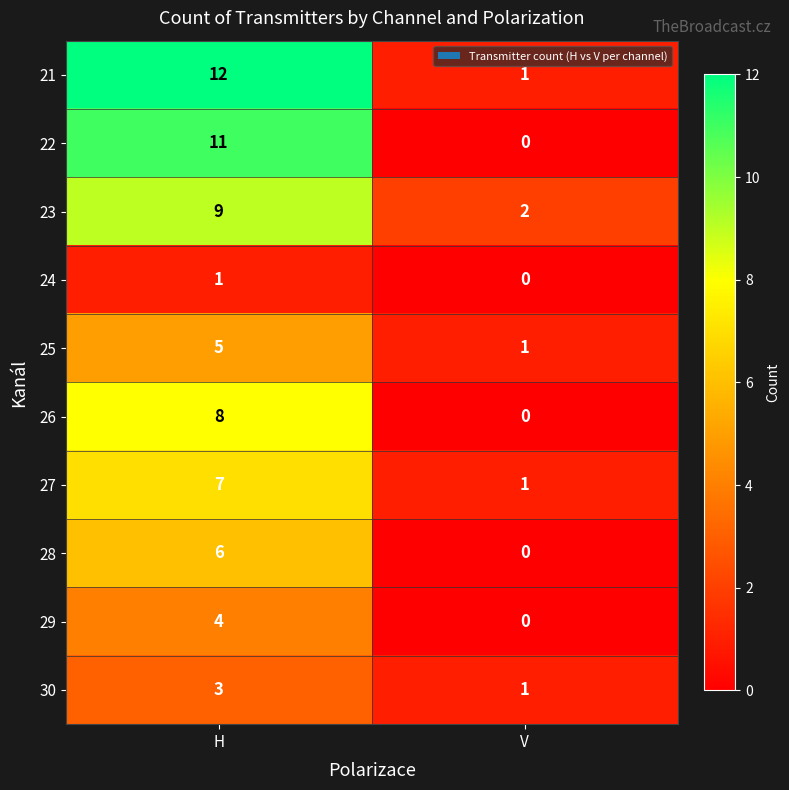

True or false: 25 has a value of 0 at V.

False